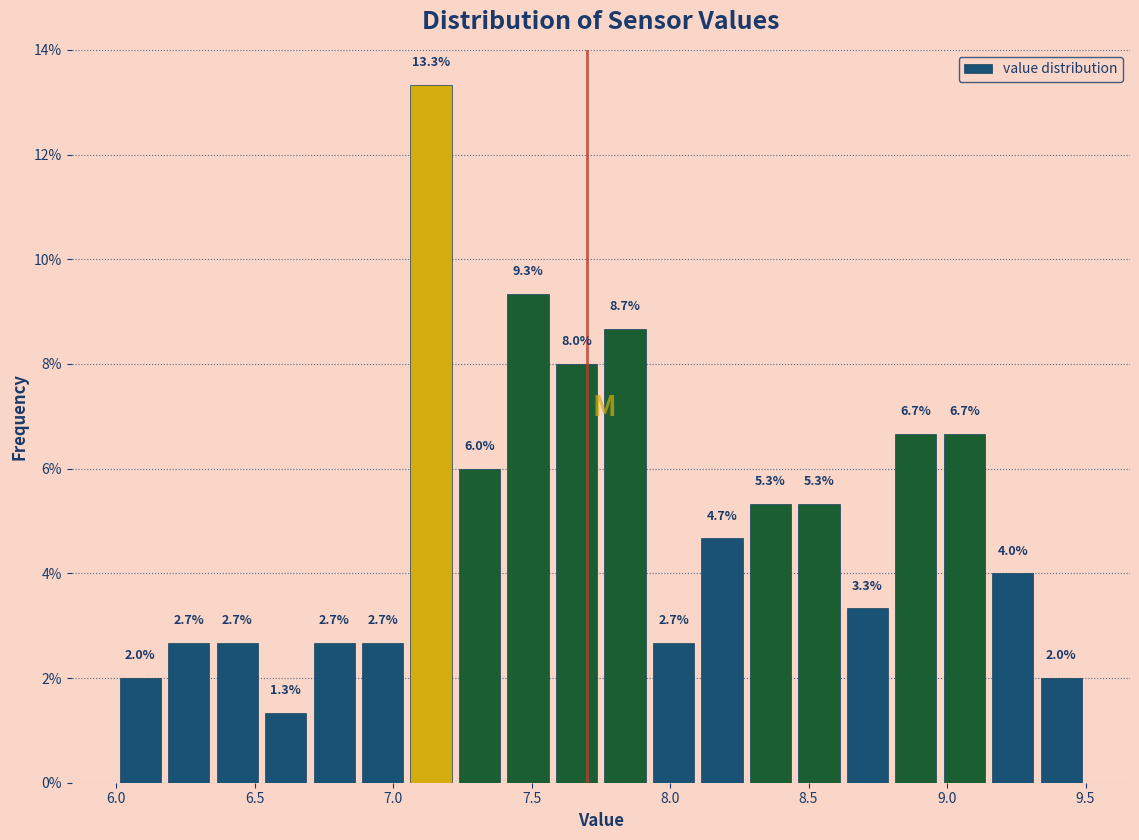

Read against the x-axis, roughly where is the centre of the tallest bar?

7.15